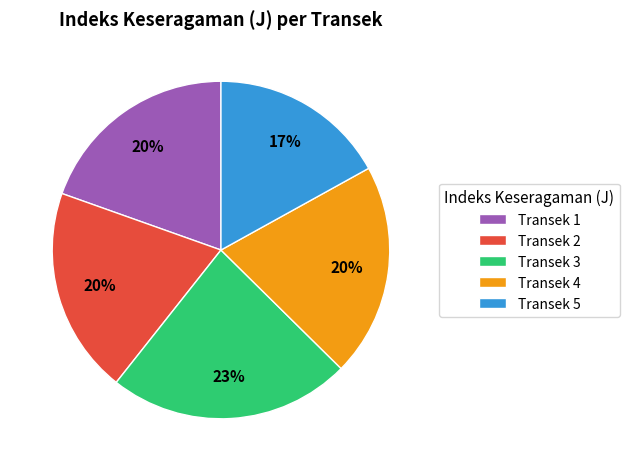

What percentage is the Transek 1 slice, to the nearest percent?

20%